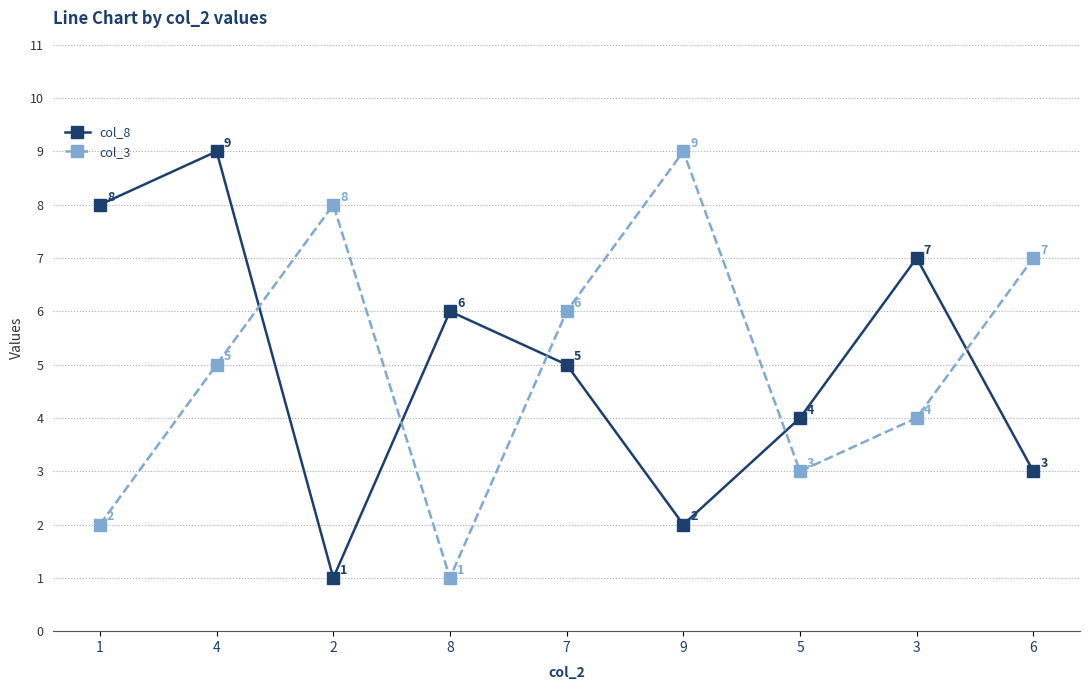

What is the maximum value for col_8?

9